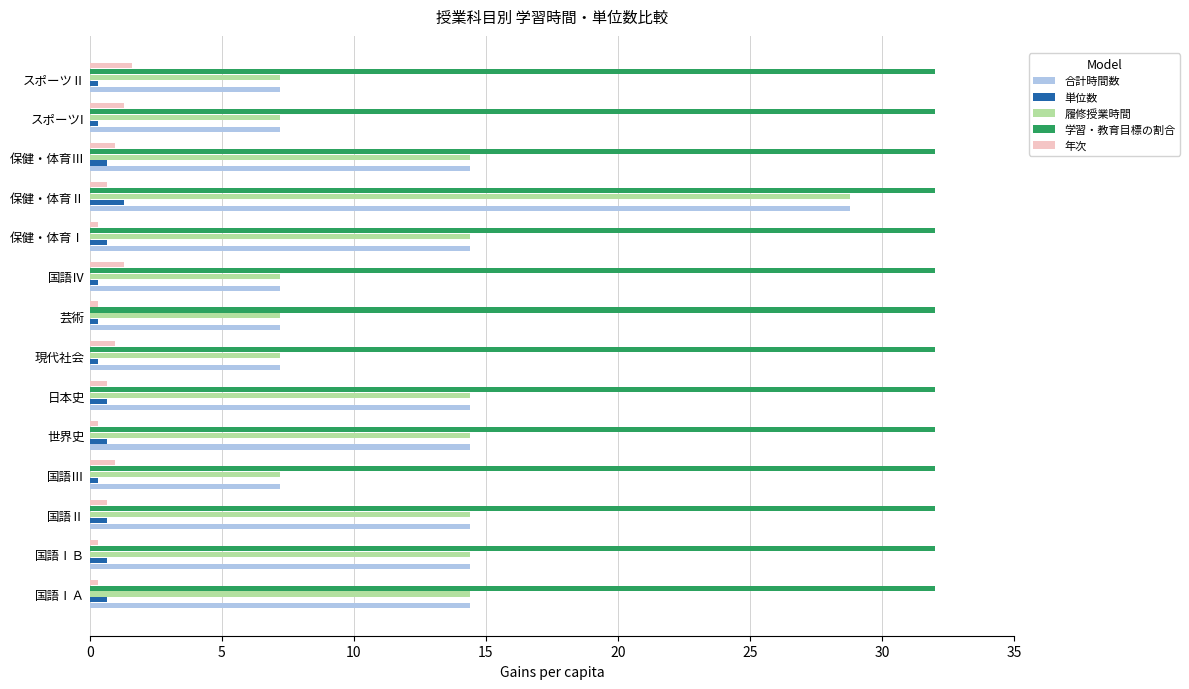

What is the difference between the maximum and minimum values in the 年次 series?

1.3